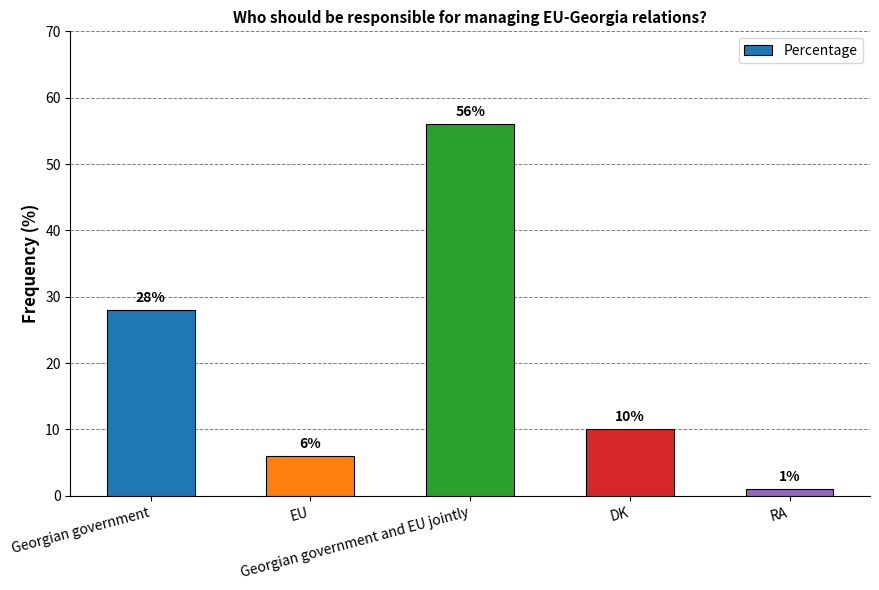

What is the change in value from EU to DK?

+4